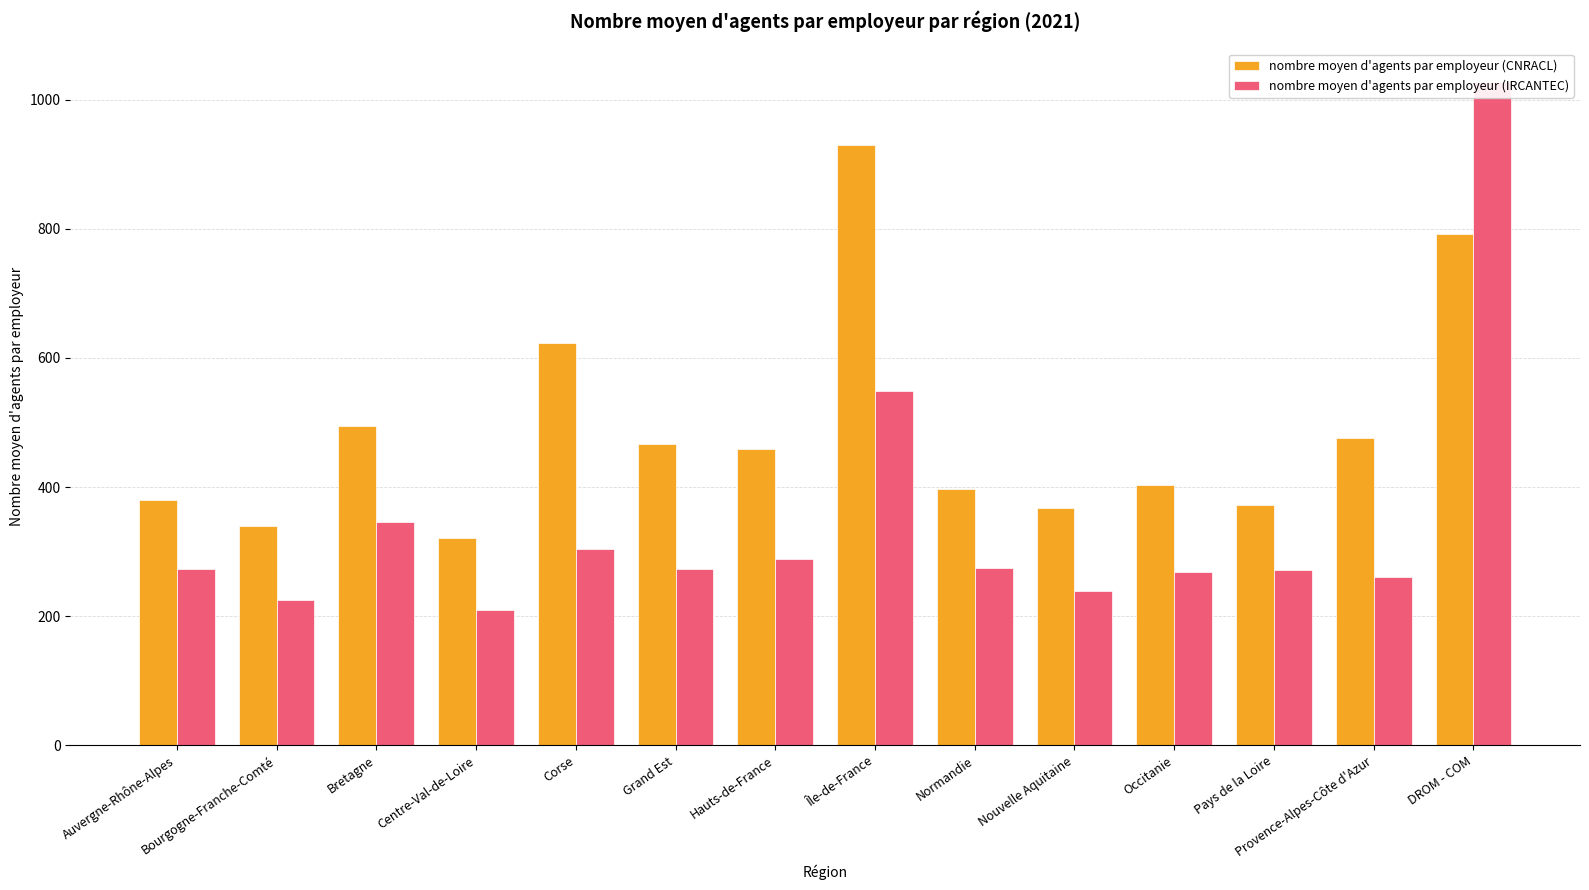

What is the average value of the nombre moyen d'agents par employeur (IRCANTEC) series?

343.6